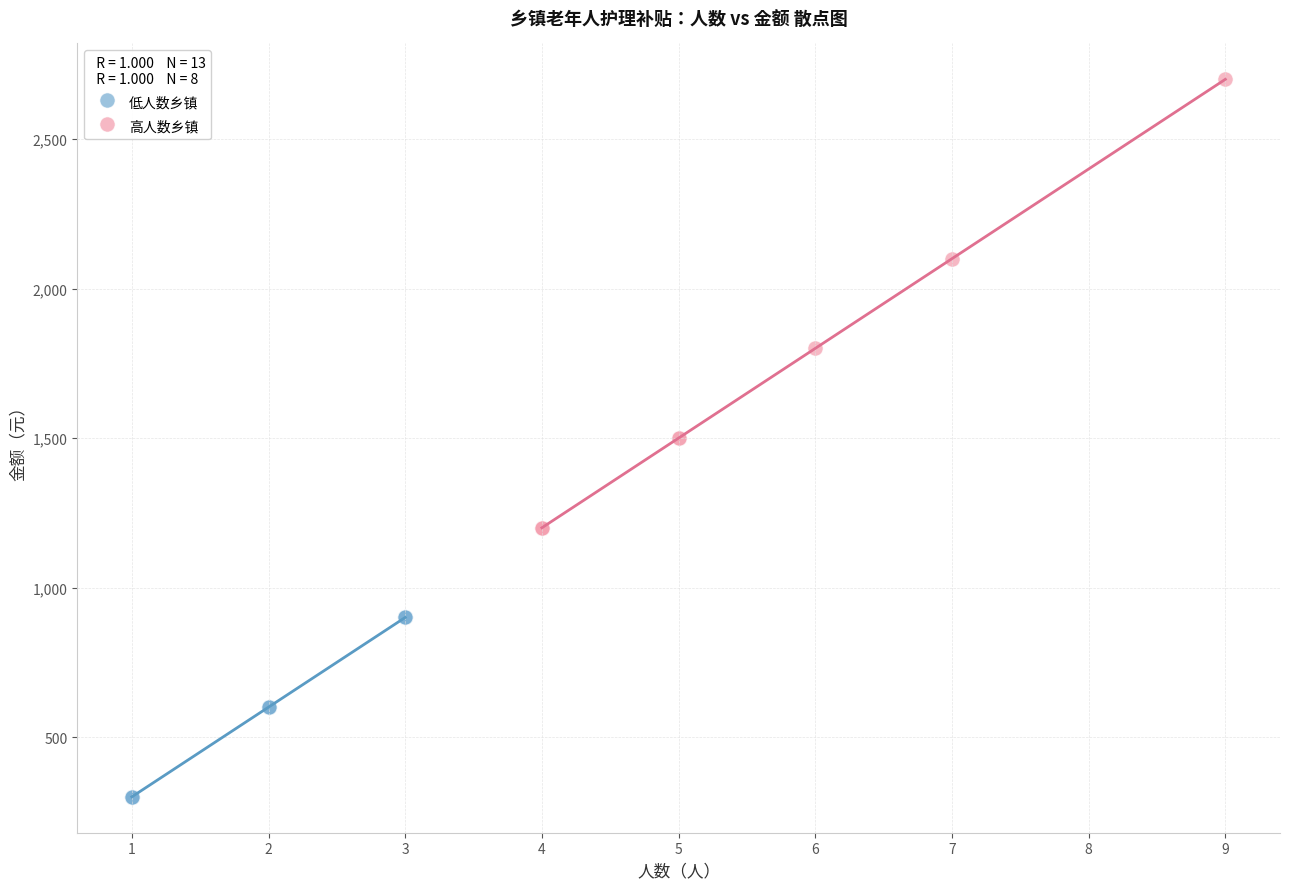

Which series contains the highest Y value?

高人数乡镇